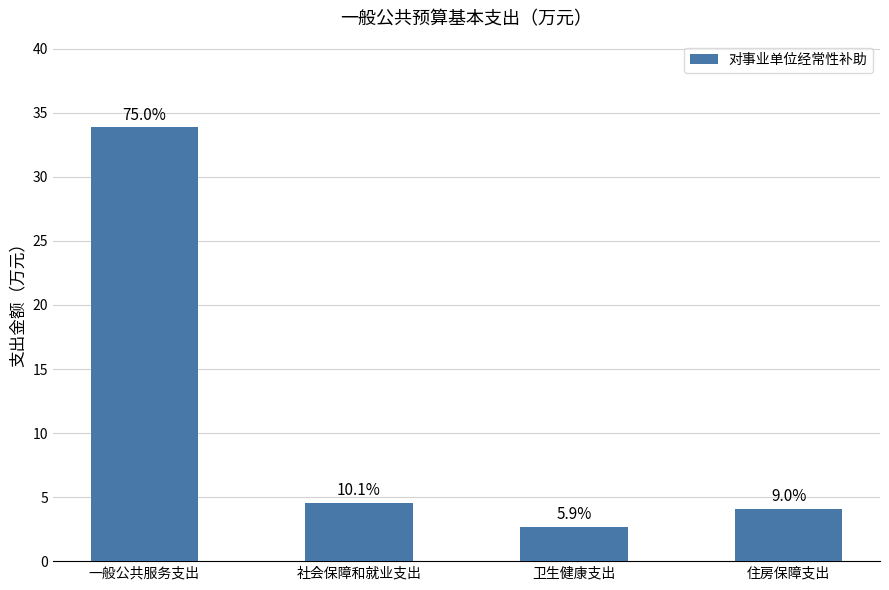

How many bars are there in total?

4